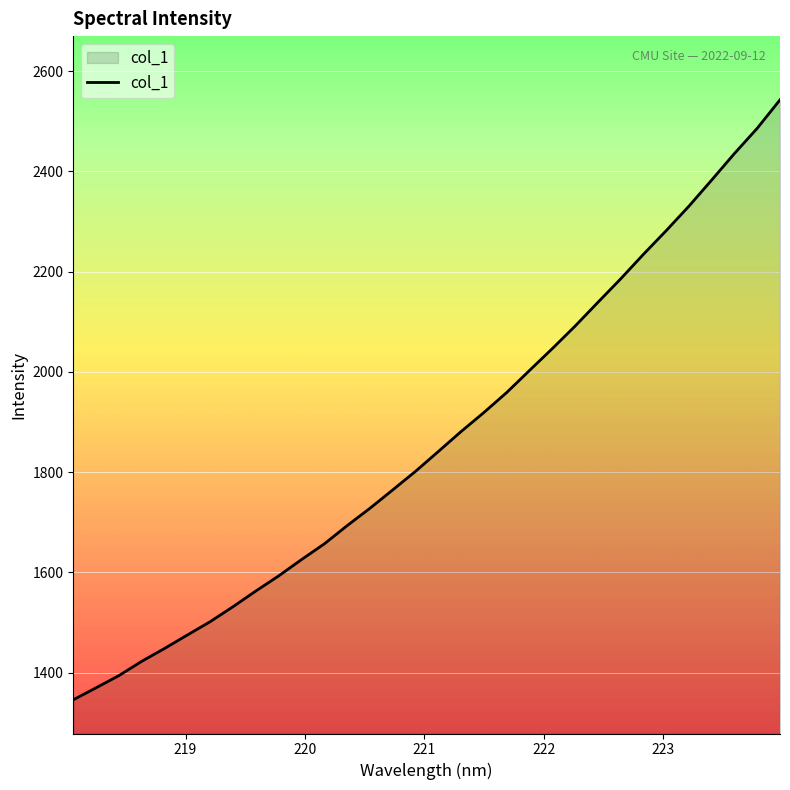

What is the difference between the maximum and minimum values?

1197.0